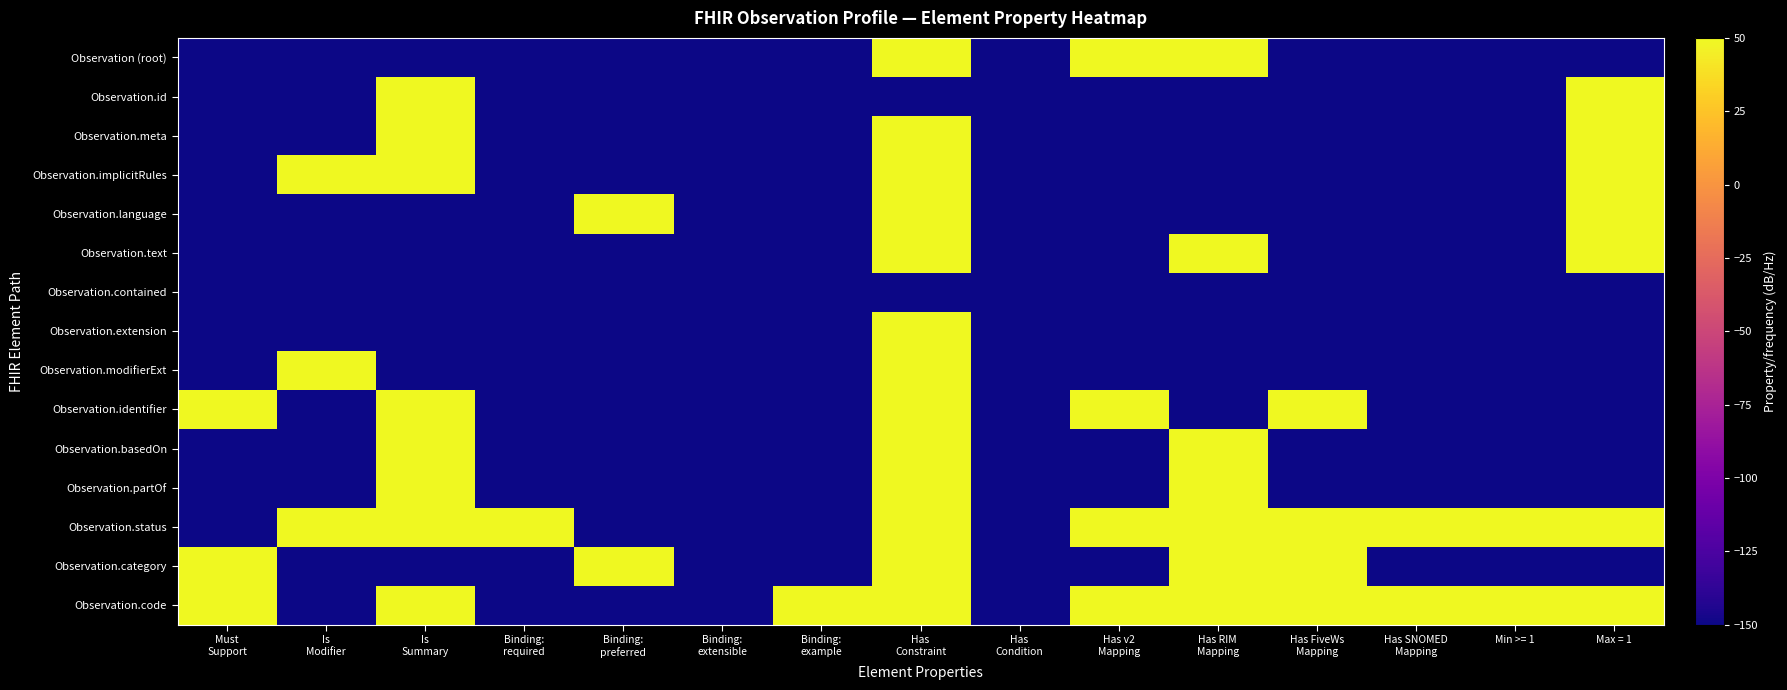

How many distinct data groups are displayed?

15